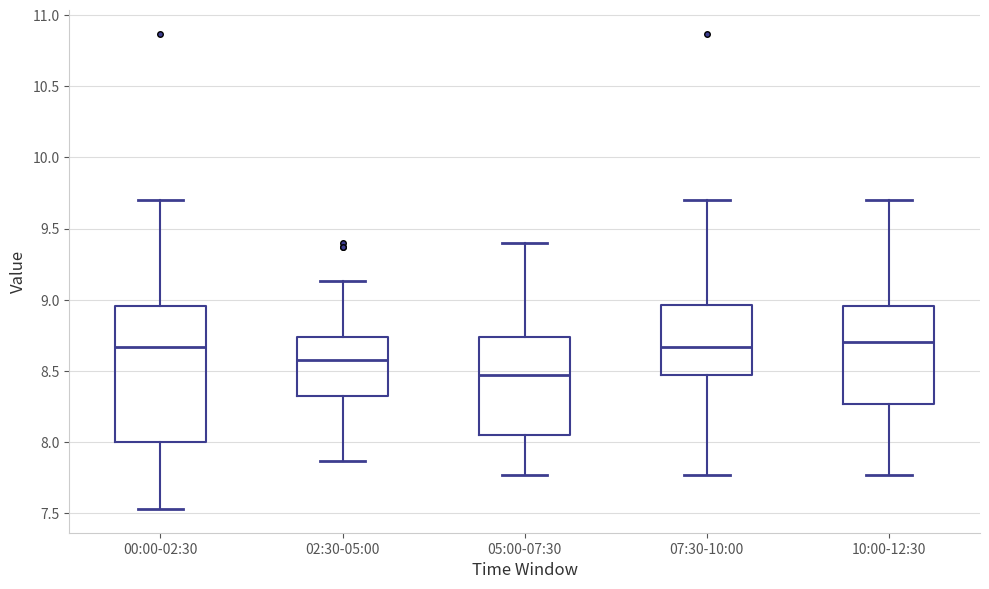

Comparing the boxes themselves (not the whiskers), which one is the tallest?

00:00-02:30